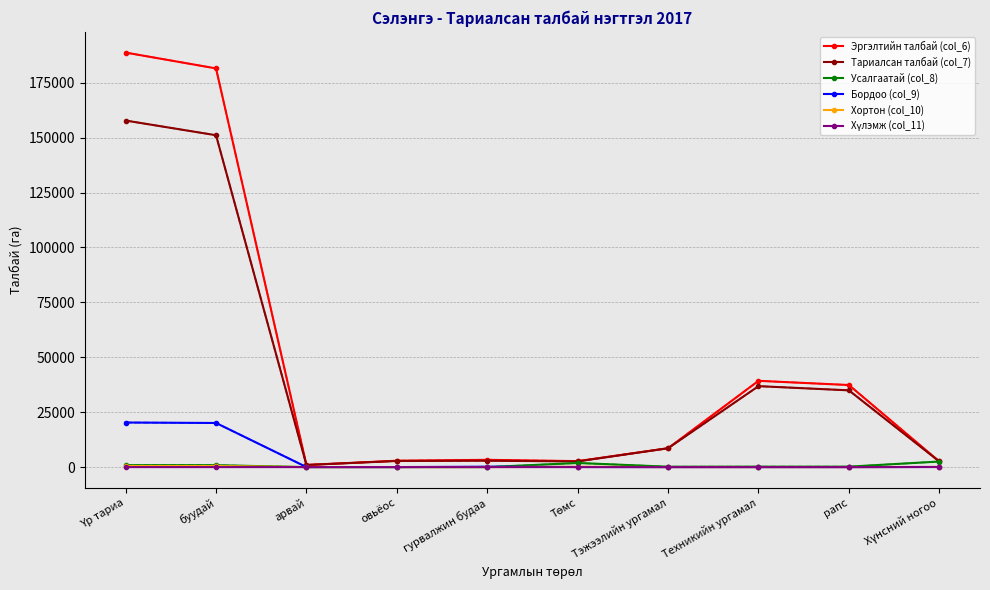

True or false: Хортон (col_10) has a value of 0.0 at гурвалжин будаа.

True